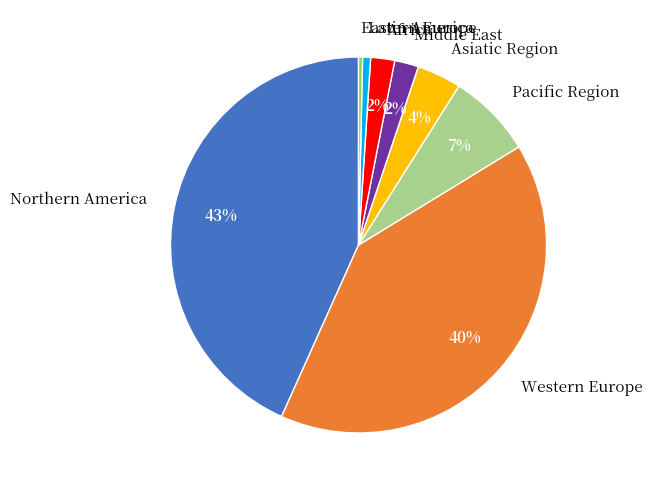

How many slices are in this pie chart?

8